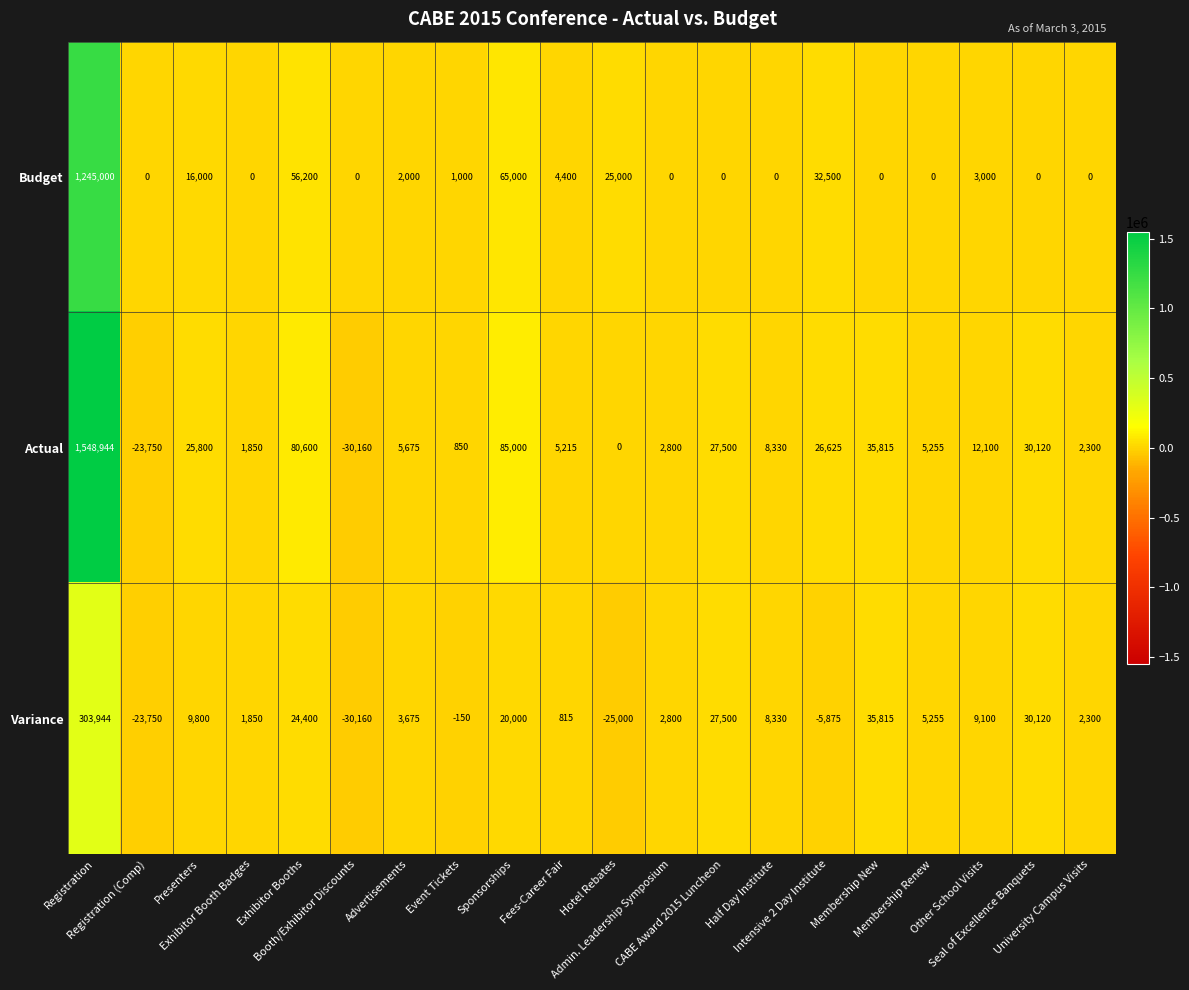

What is the maximum value shown in the chart?

1548944